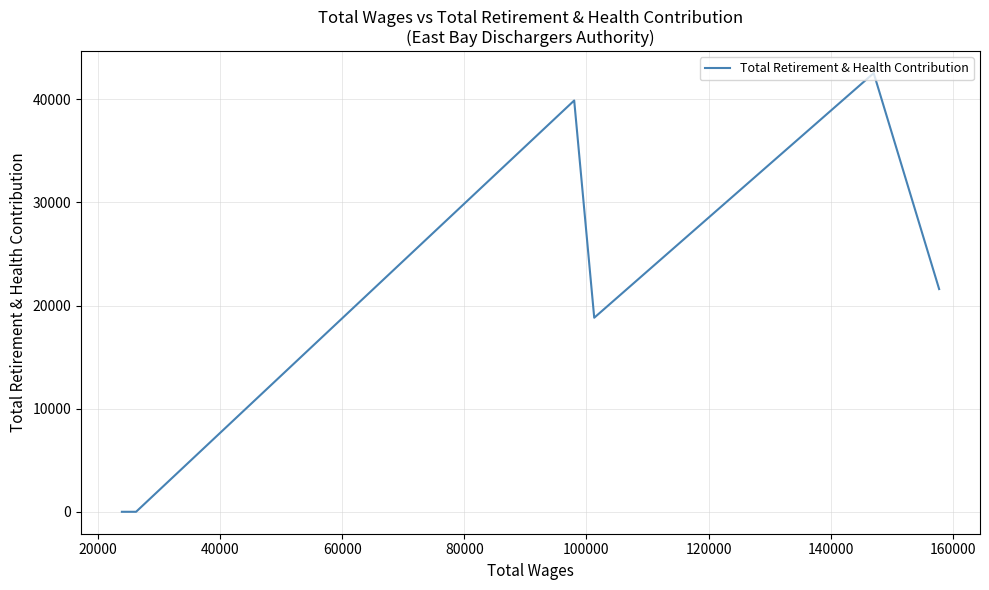

Does the chart have visible grid lines?

Yes